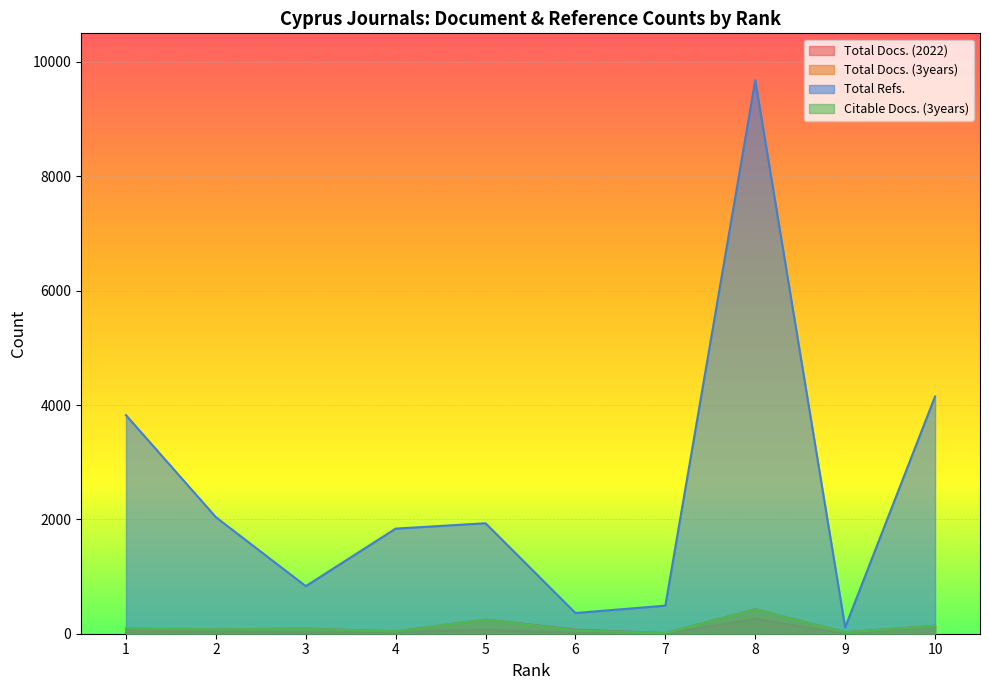

What is the value of the Total Refs. point at the 4th from the left?

1838